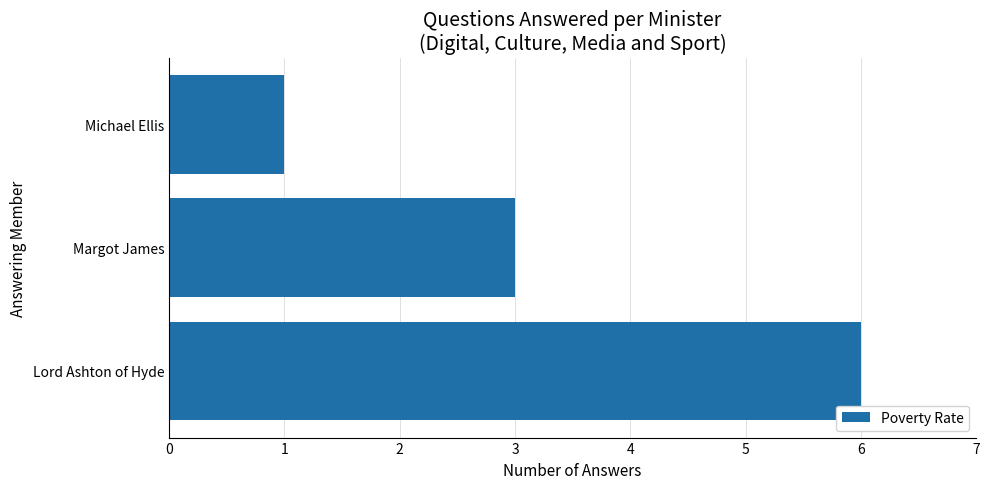

List the labels in order of value, smallest first.

Michael Ellis, Margot James, Lord Ashton of Hyde